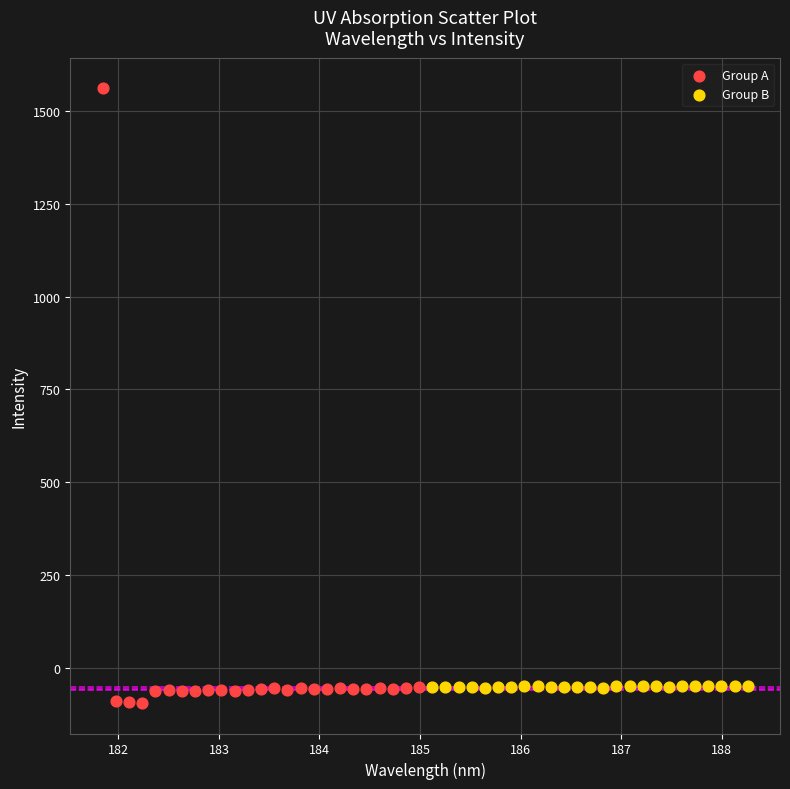

Which series has the largest Y range (max minus min)?

Group A